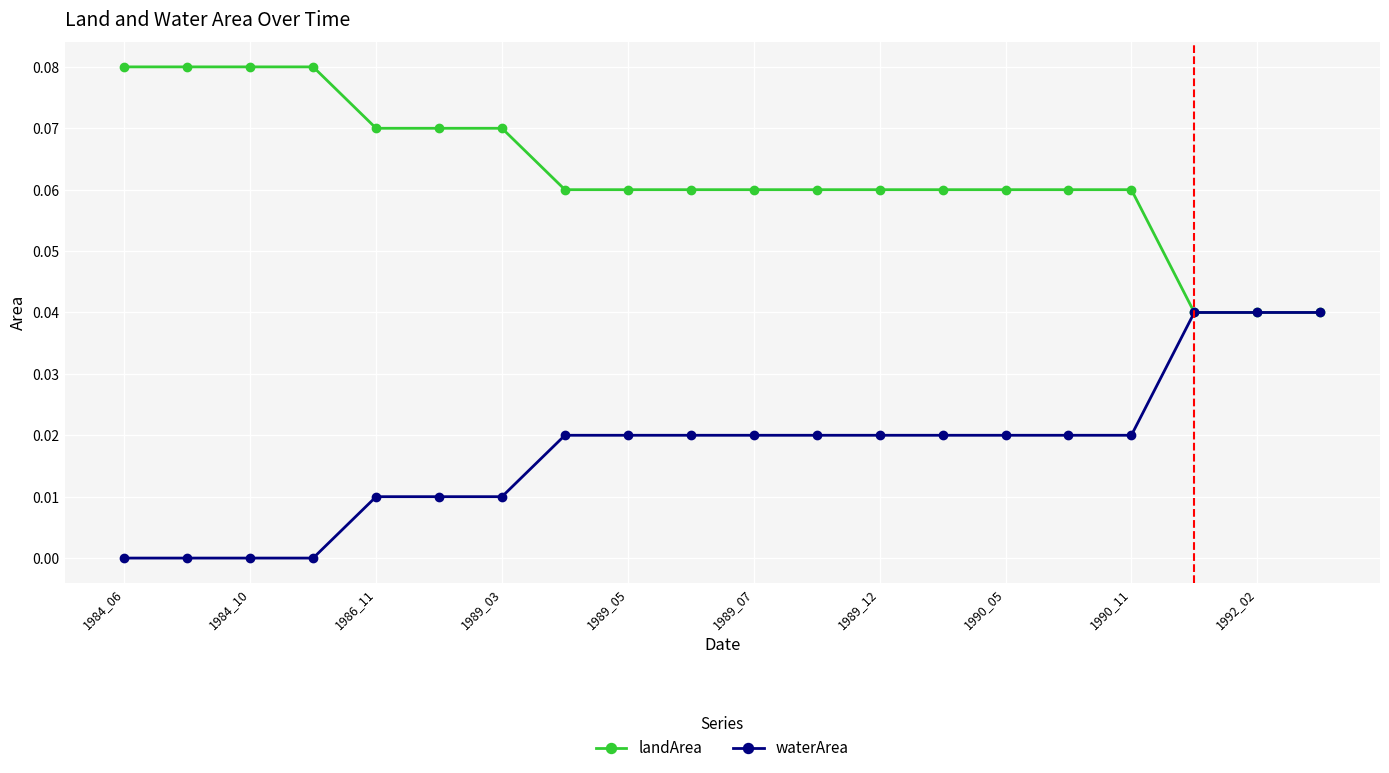

Rank the series by their maximum value, from lowest to highest.

waterArea, landArea